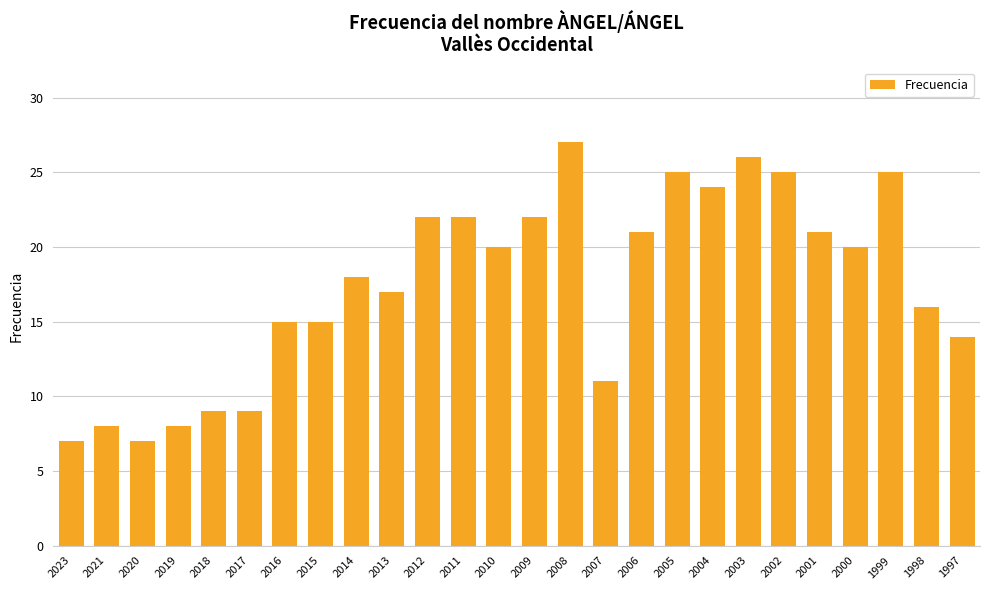

What is the approximate value at 2005?

25